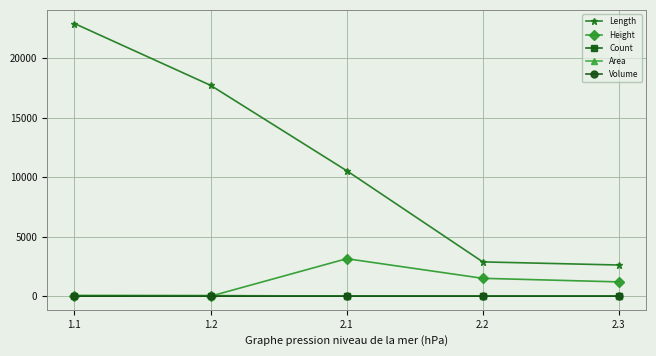

What is the minimum value for Count?

4.0